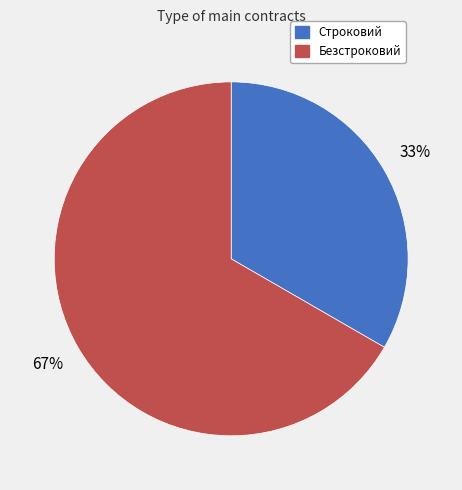

Which category has the smallest portion of the pie?

Строковий